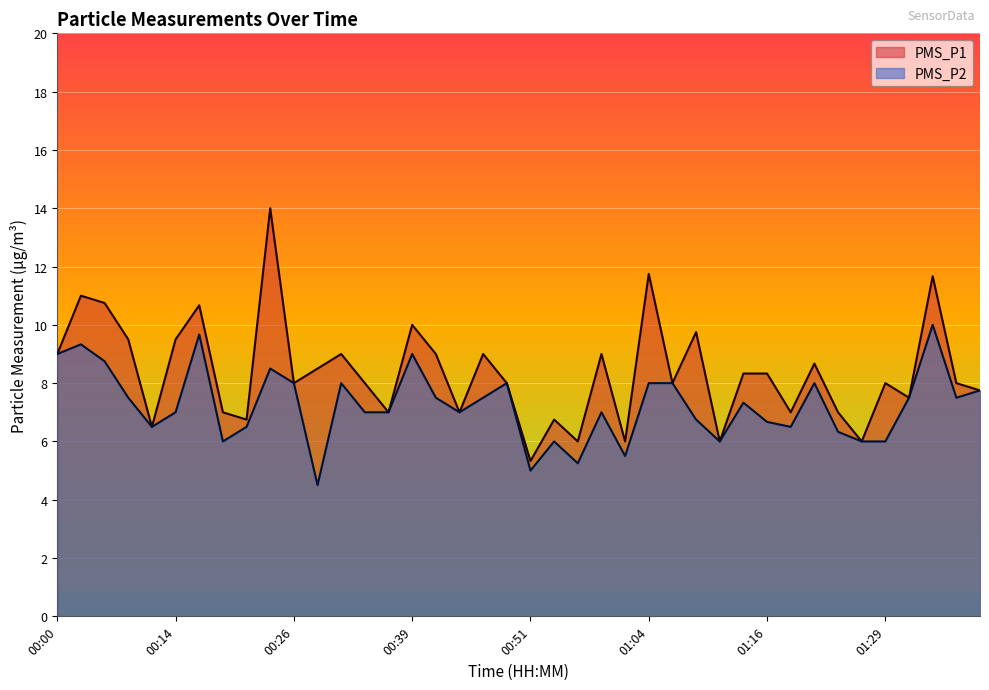

True or false: PMS_P1 and PMS_P2 cross at least once.

False